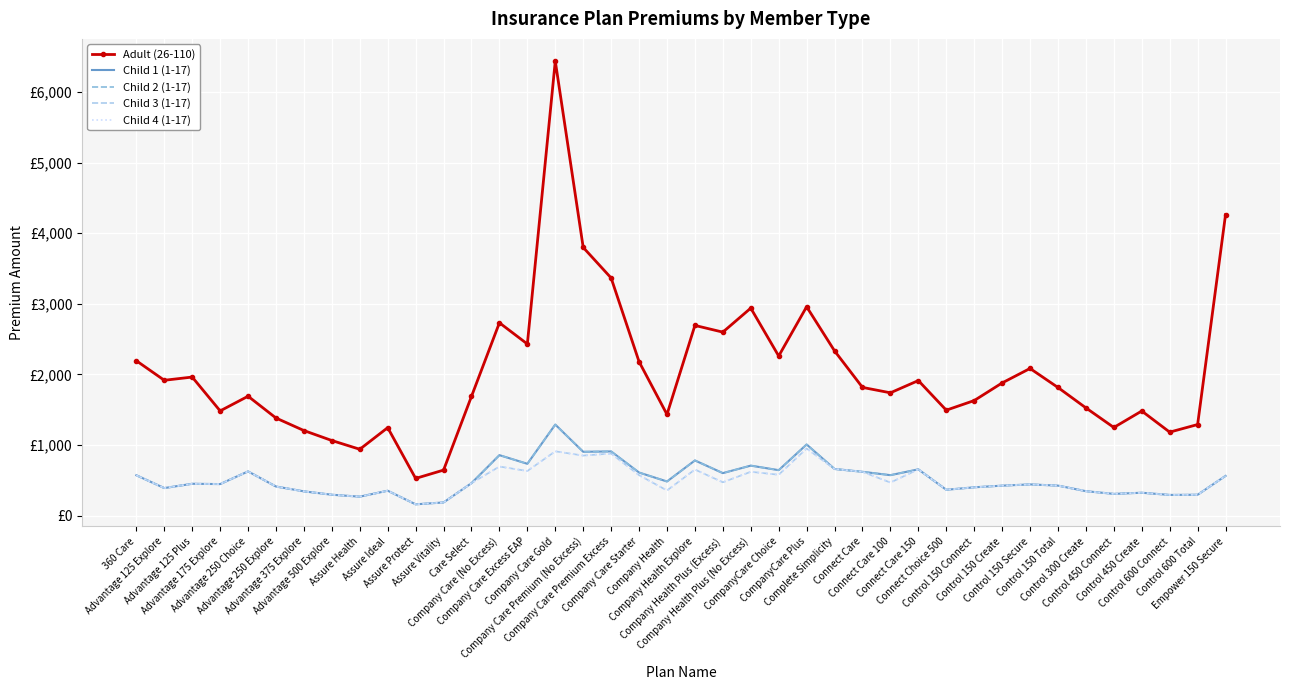

What is the label of the 31st point from the right?

Assure Ideal